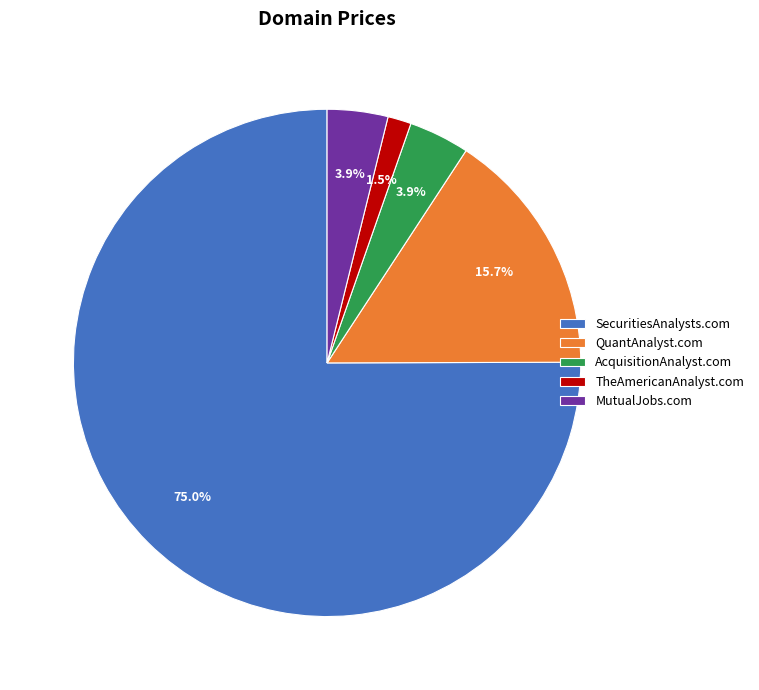

Which has a higher value, TheAmericanAnalyst.com or SecuritiesAnalysts.com?

SecuritiesAnalysts.com